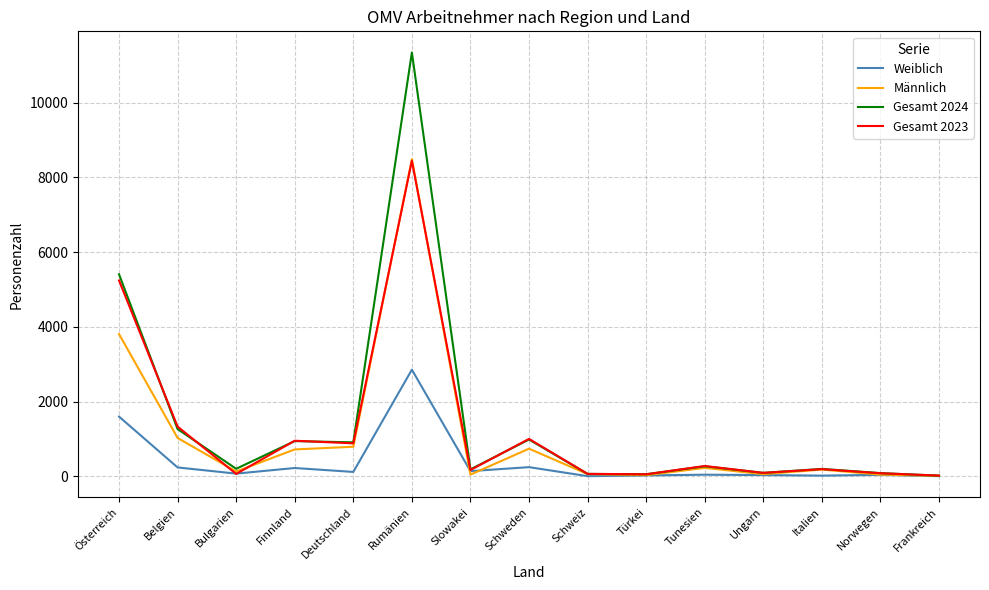

What position from the left is Rumänien?

6